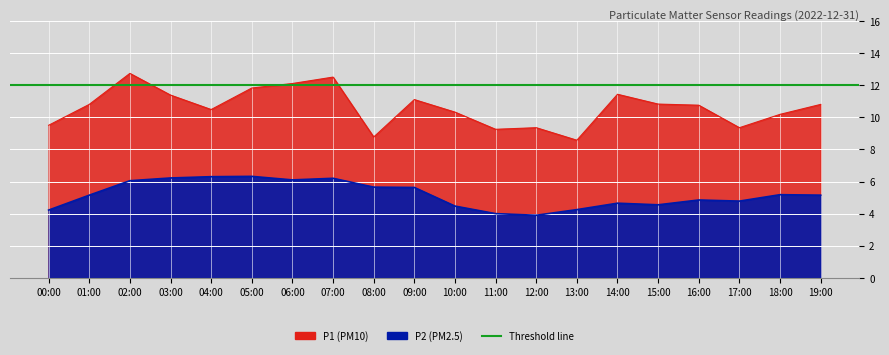

List the series in order of their overall mean, highest first.

P1, P2